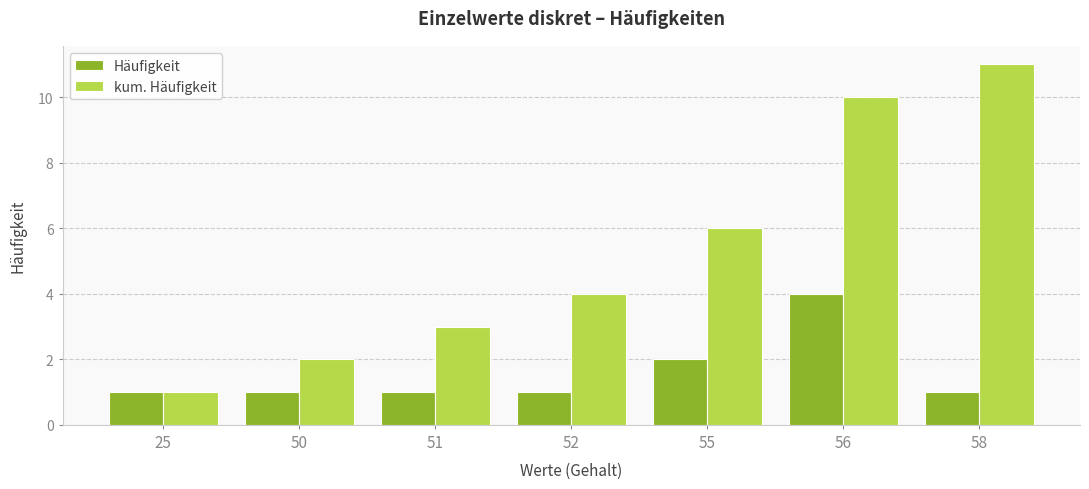

Rank the series by their maximum value, from lowest to highest.

Häufigkeit, kum. Häufigkeit